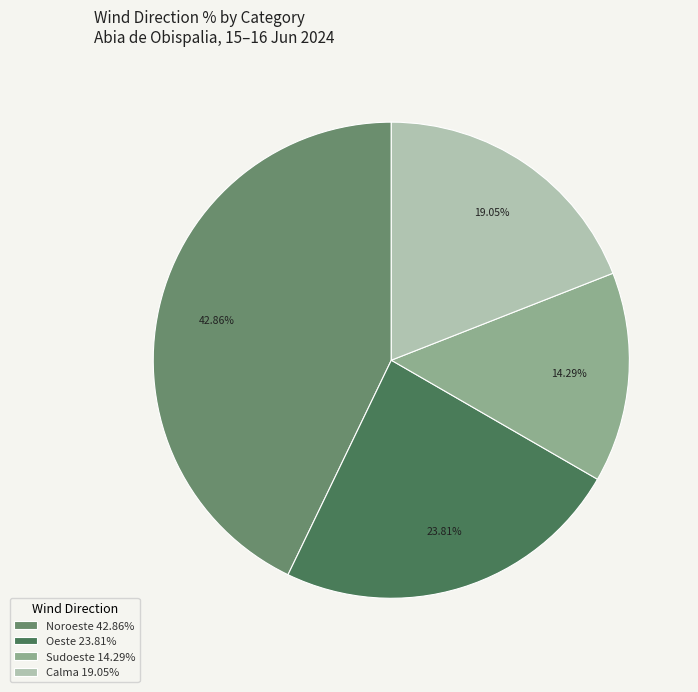

Is the sum of Noroeste 42.86% and Calma 19.05% greater than half?

Yes